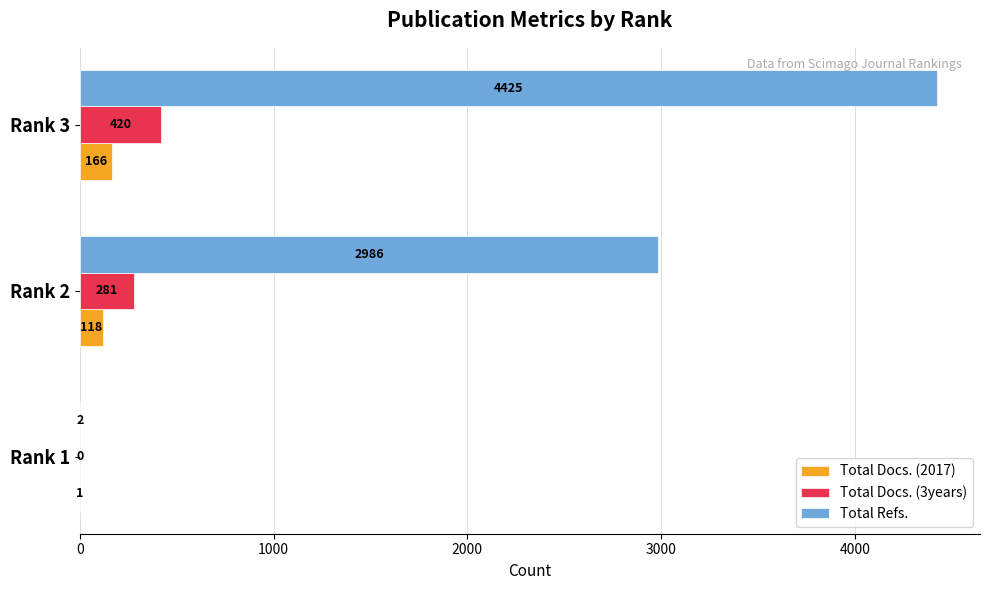

What is the sum of the Total Refs. values at Rank 1 and Rank 3?

4427